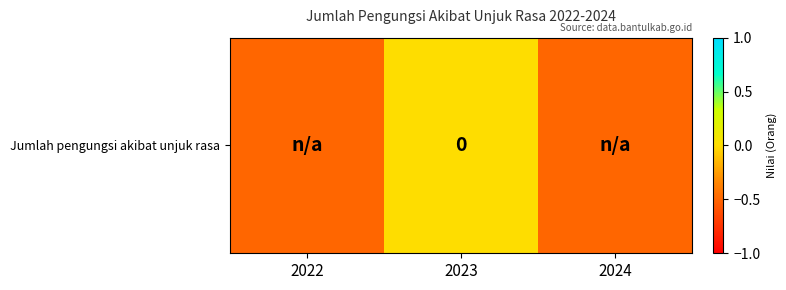

Which category has the highest value across all series?

2023